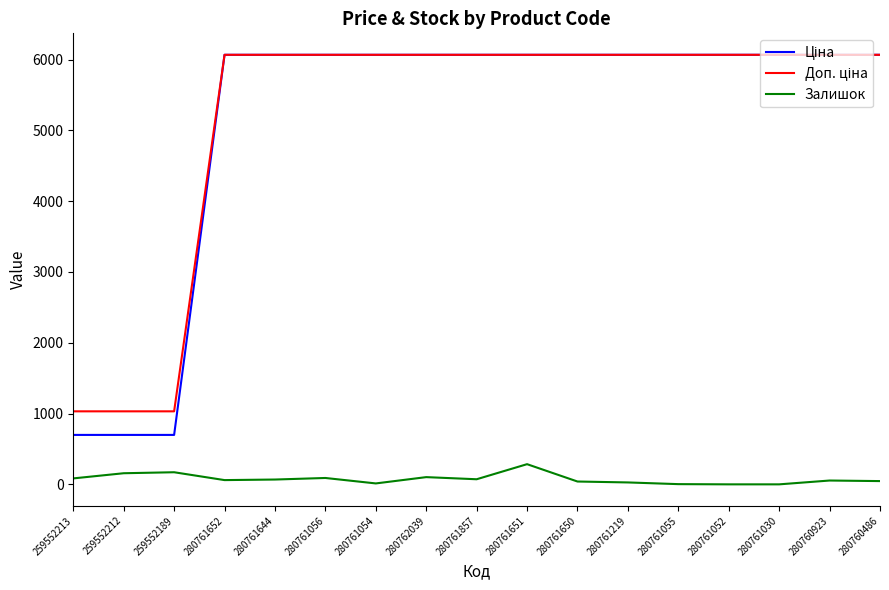

What is the spread (max minus min) of values at 280761030?

6067.2